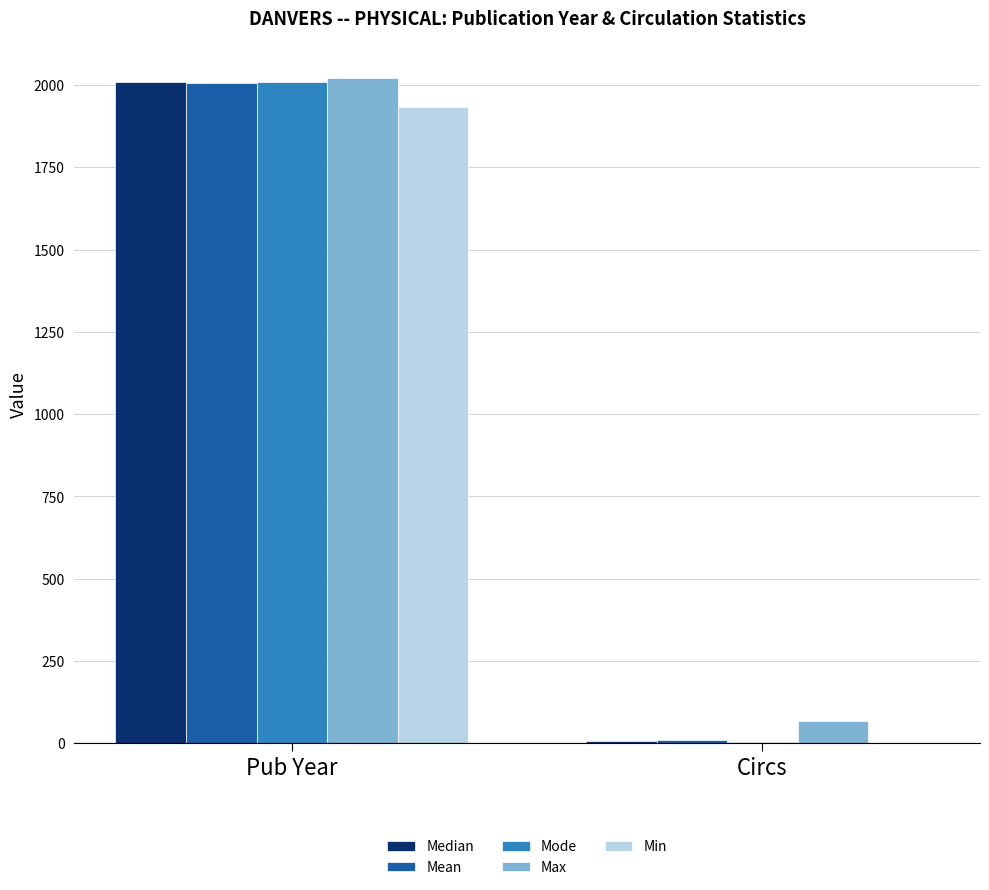

Reading left to right, list all the values displayed in this chart.

Median: 2008	8
Mean: 2006	11
Mode: 2009	4
Max: 2020	68
Min: 1932	0